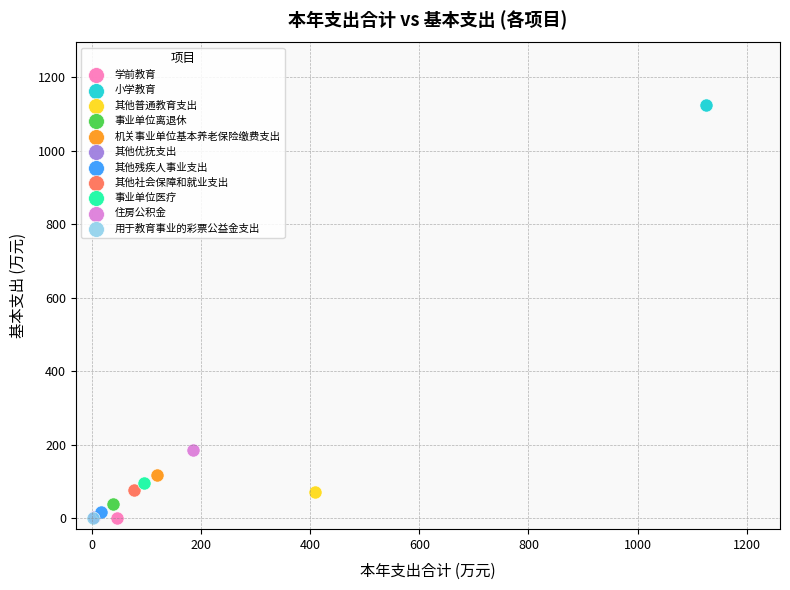

Which series reaches the maximum Y coordinate?

小学教育